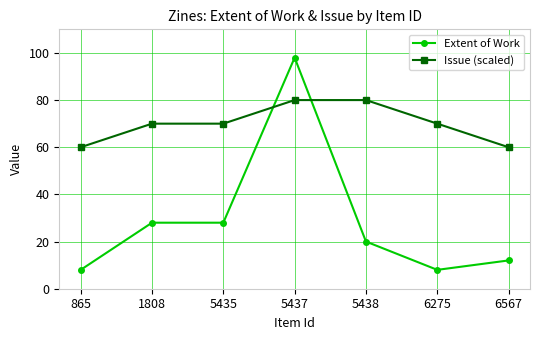

What is the value of the Extent of Work point at the 5th from the left?

20